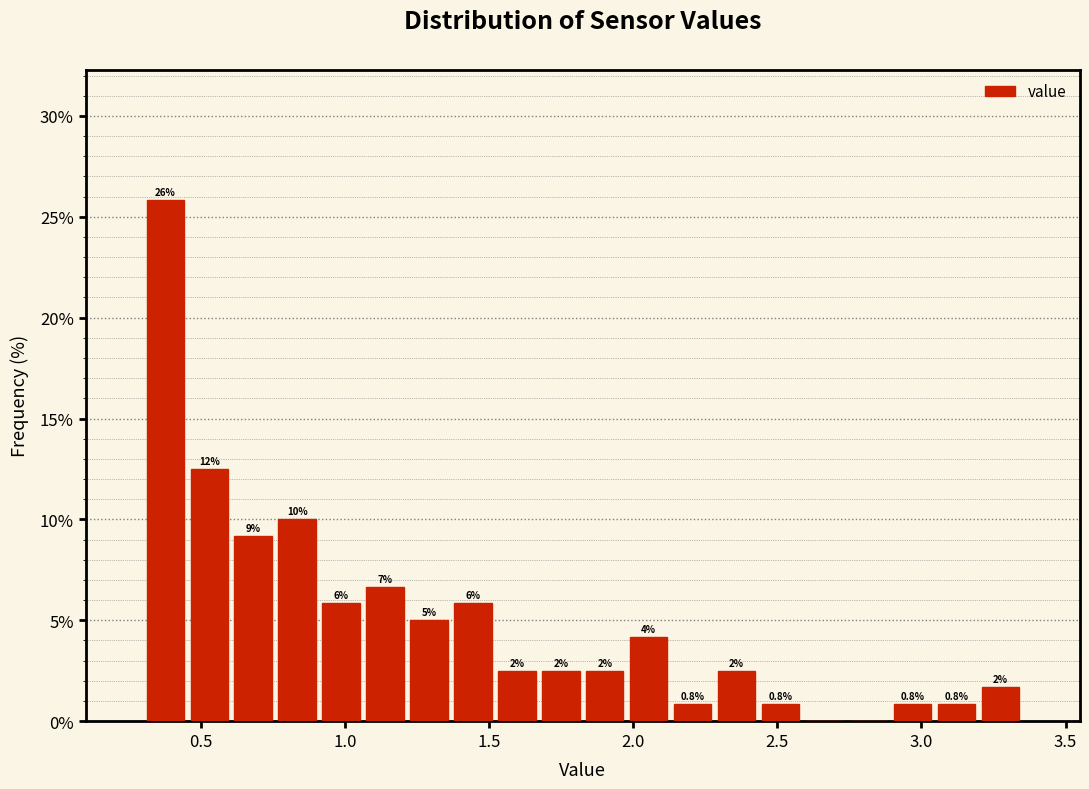

Read against the x-axis, roughly where is the centre of the tallest bar?

0.40